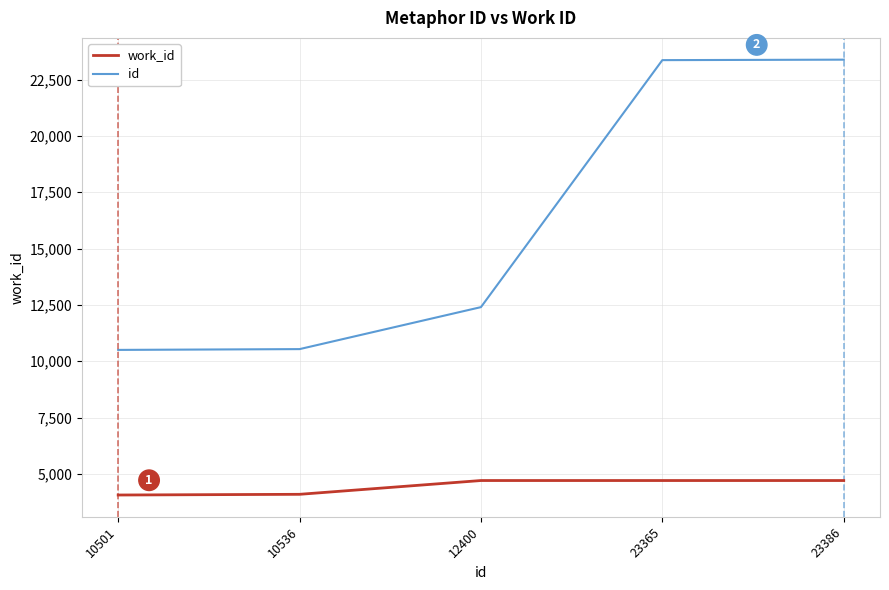

Rank the series by their average value, from lowest to highest.

work_id, id